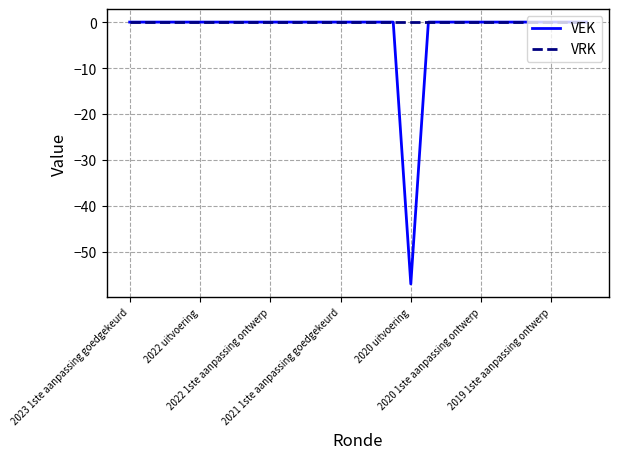

Which series has the largest range (max minus min)?

VEK